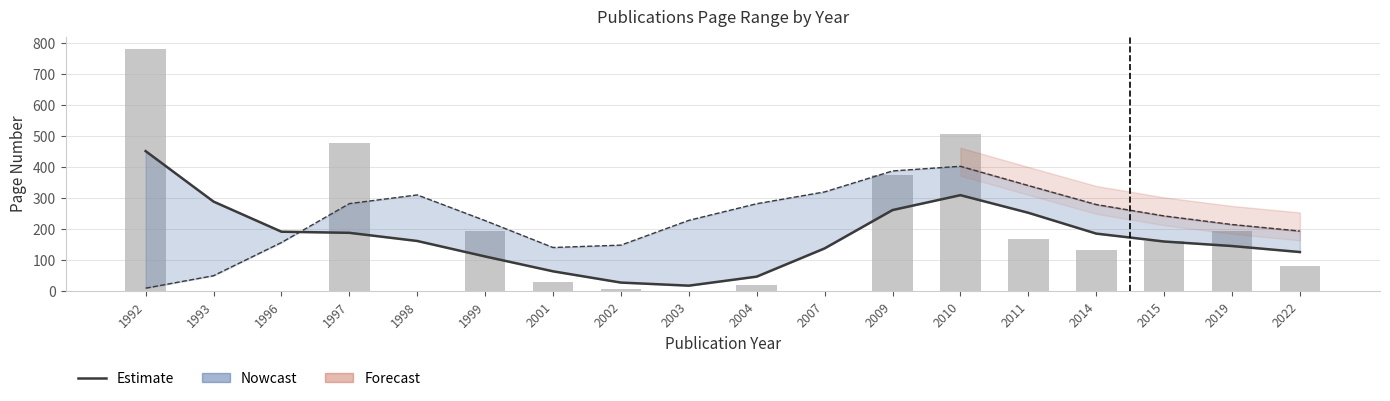

The value at 2004 is 46.6. True or false?

True